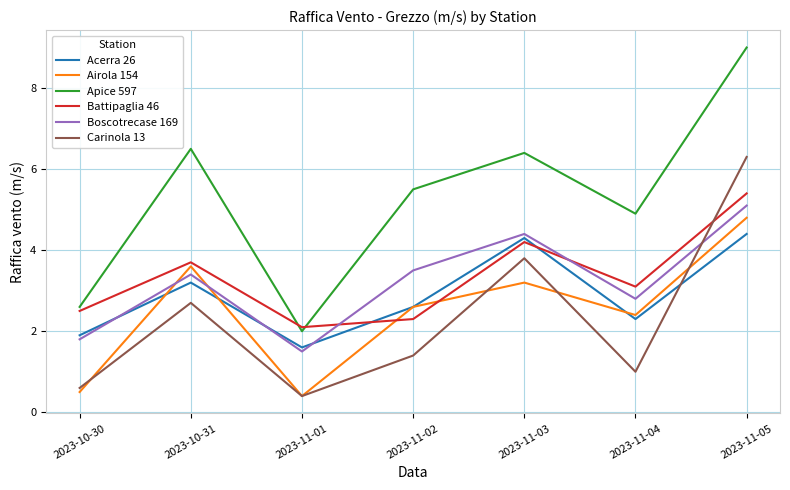

Rank the categories by Carinola 13 value from lowest to highest.

2023-11-01, 2023-10-30, 2023-11-04, 2023-11-02, 2023-10-31, 2023-11-03, 2023-11-05